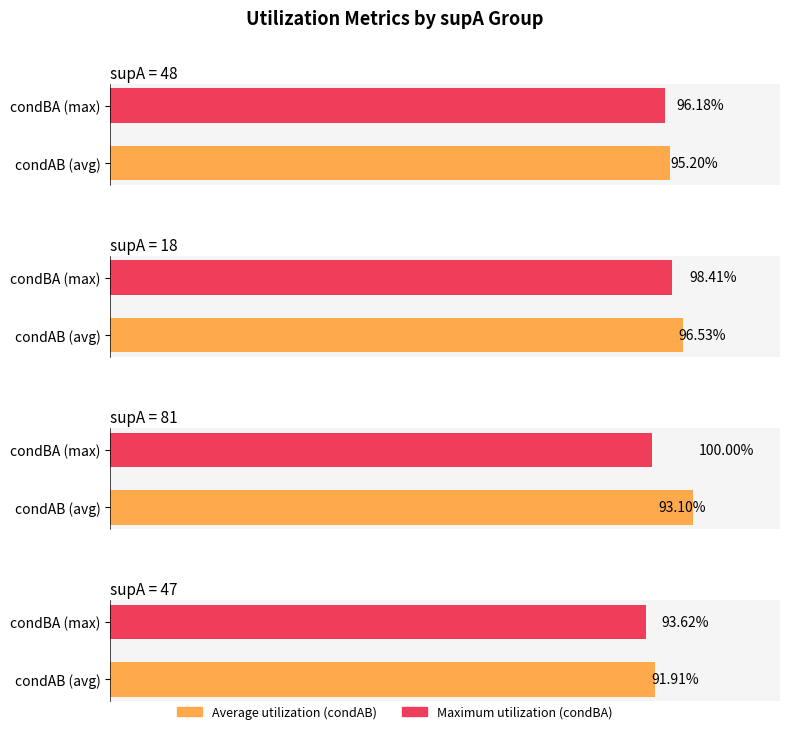

Does the chart contain stacked bars?

No